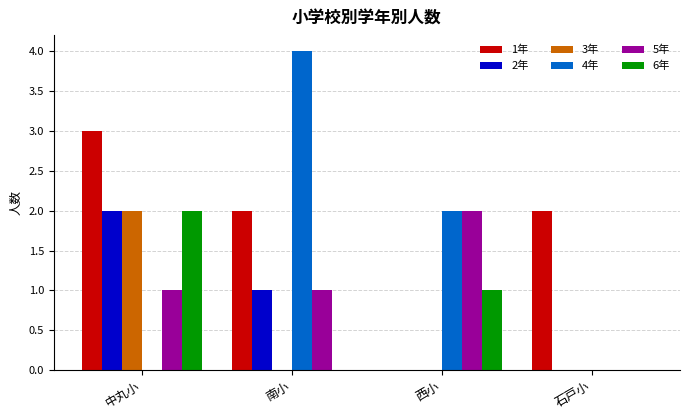

Which series has the largest total across all categories?

1年